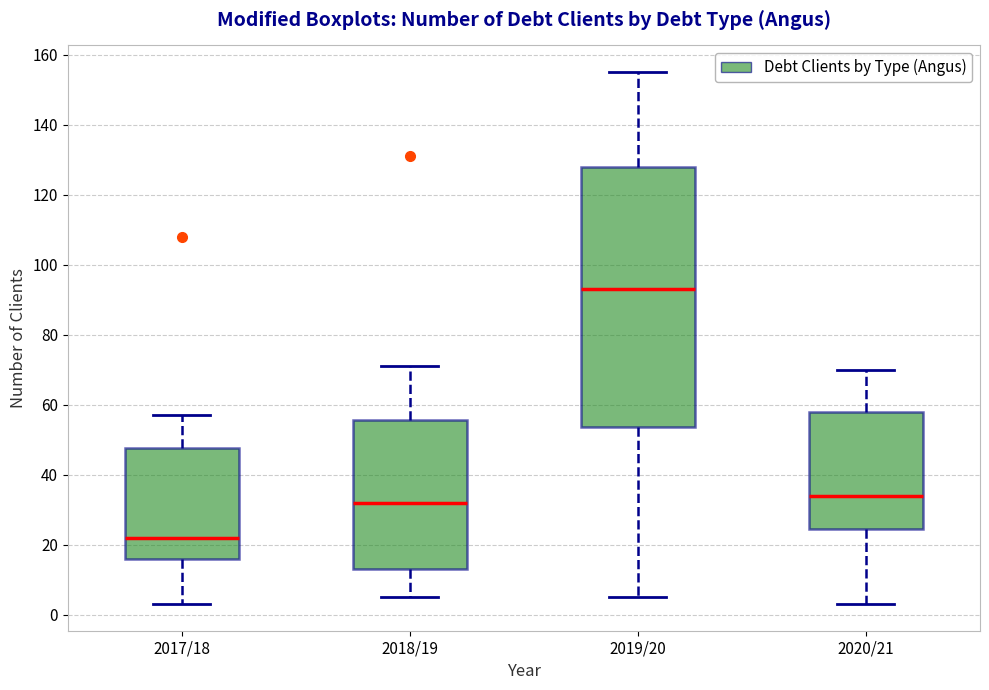

Which box is the tallest, from its lower edge to its upper edge?

2019/20